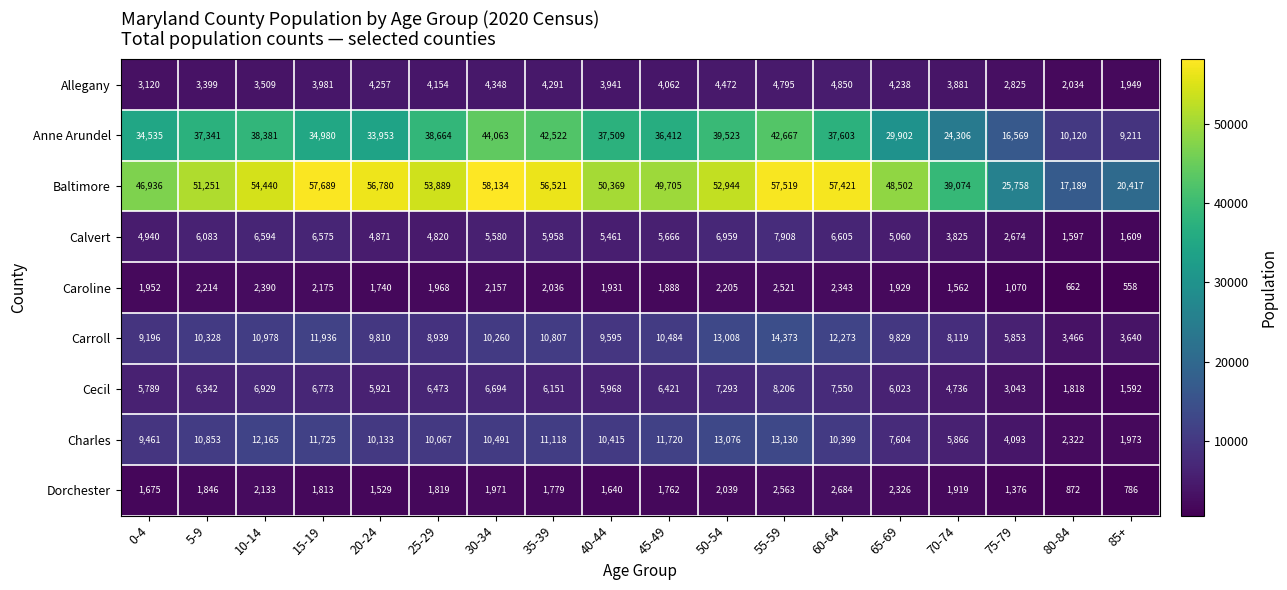

List the labels in order of Caroline value, smallest first.

85+, 80-84, 75-79, 70-74, 20-24, 45-49, 65-69, 40-44, 0-4, 25-29, 35-39, 30-34, 15-19, 50-54, 5-9, 60-64, 10-14, 55-59